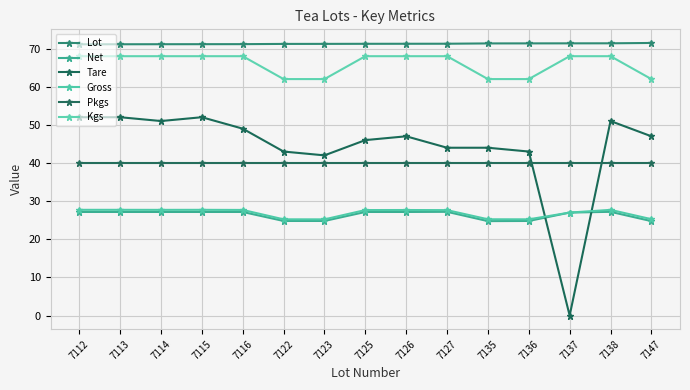

True or false: Tare and Kgs intersect in this chart.

False